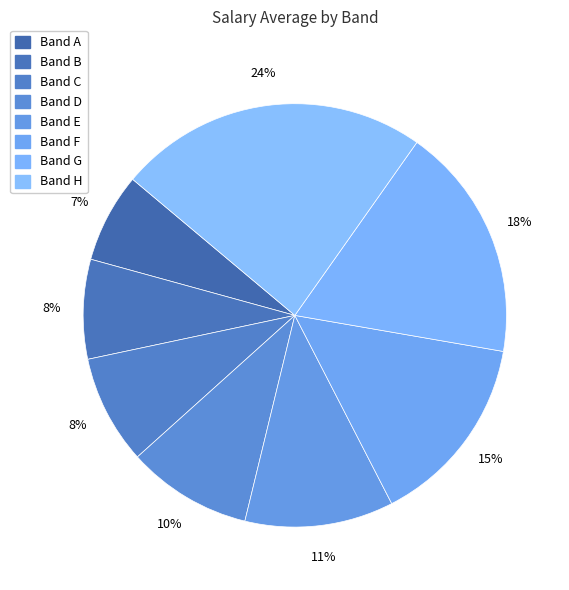

Which category has the smallest portion of the pie?

Band A